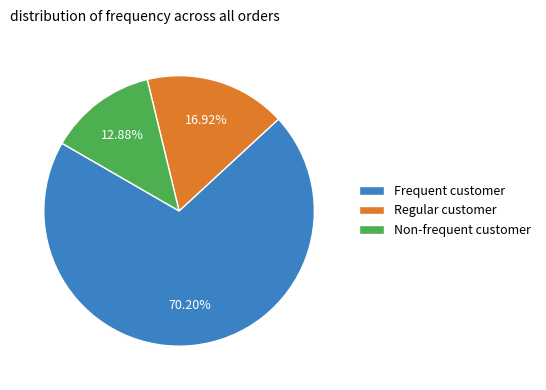

To the nearest percent, what is the average slice percentage?

33%